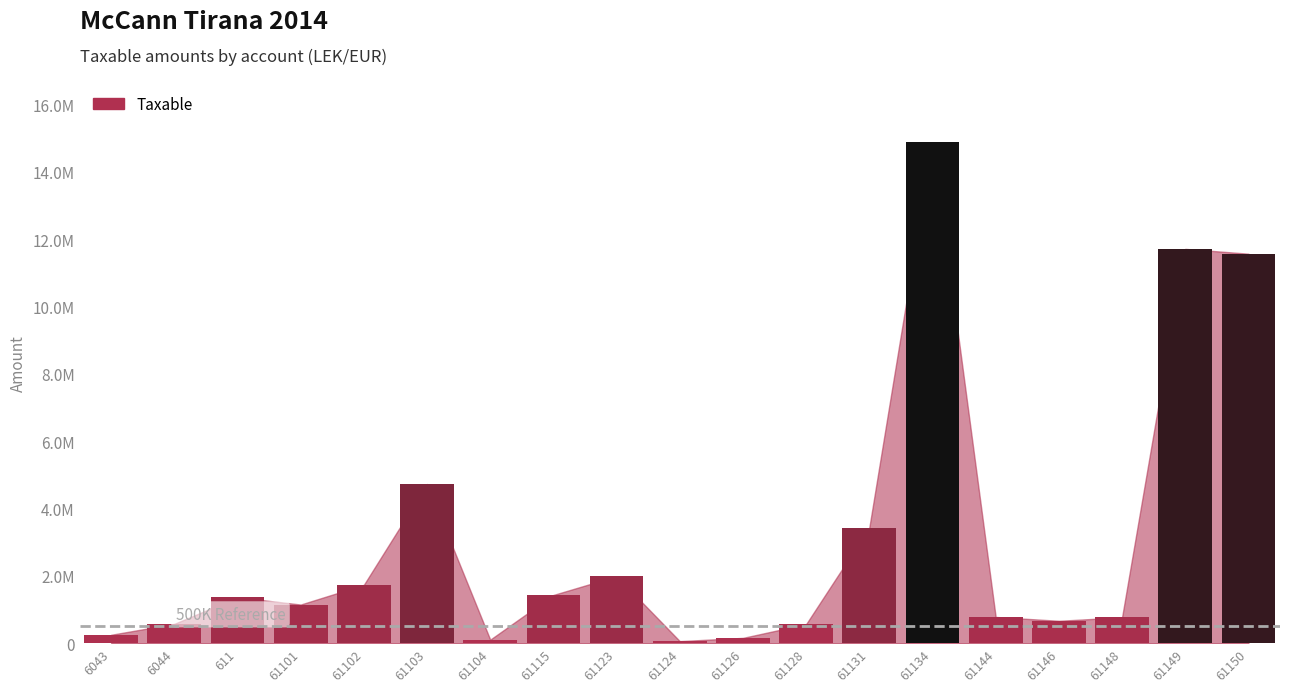

True or false: the data shows 105900.0 at 61104.

True